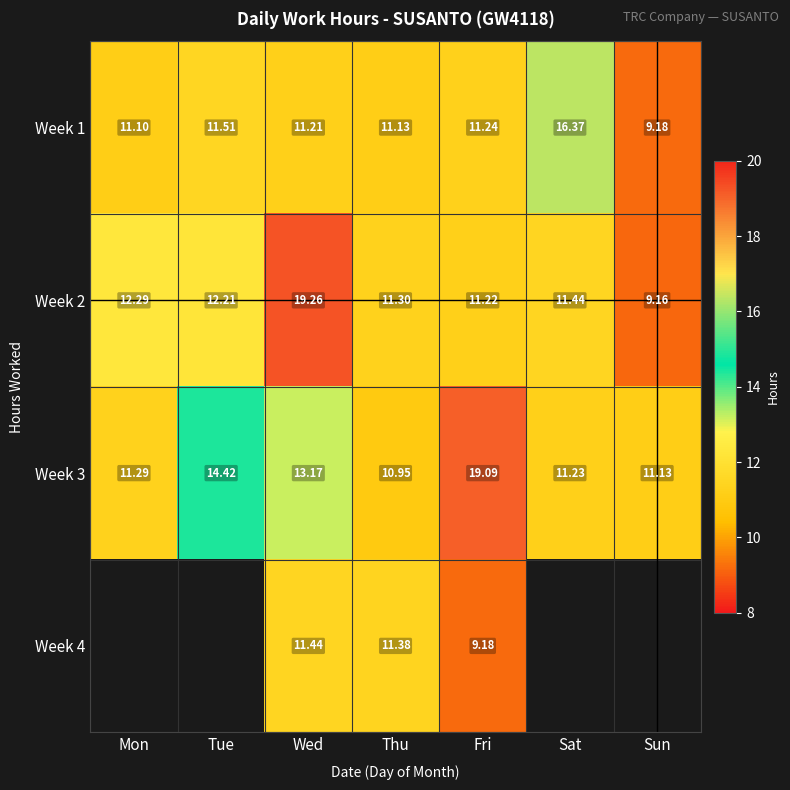

At which label does Week 3 reach its peak?

Fri